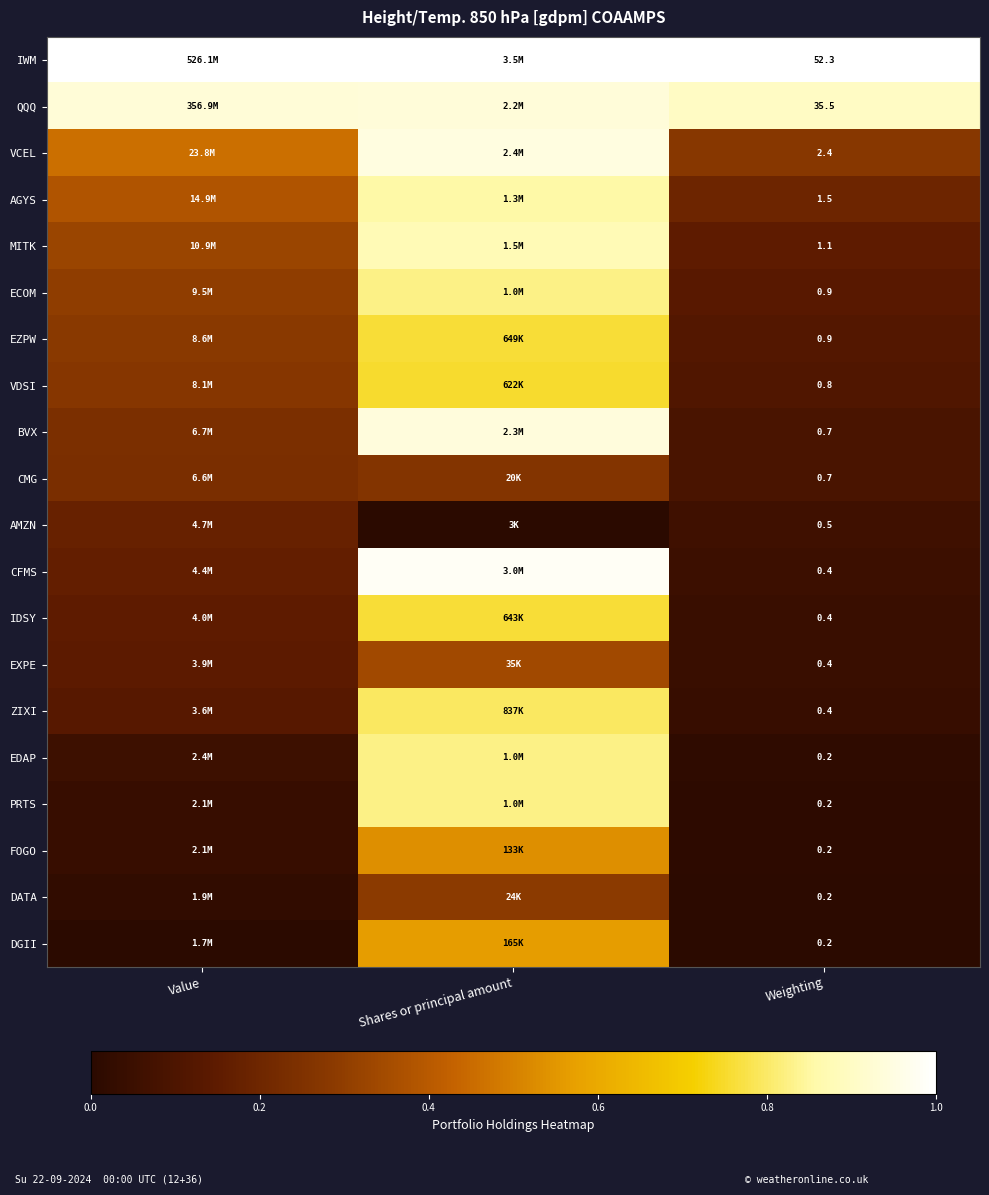

Which category has the highest value in the DGII series?

Shares or principal amount